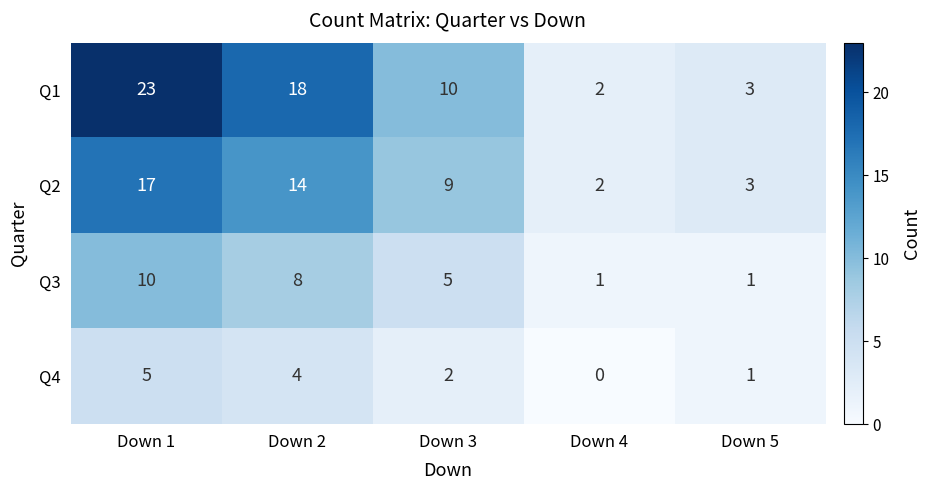

What is the difference between the maximum and minimum values in the Q3 series?

9